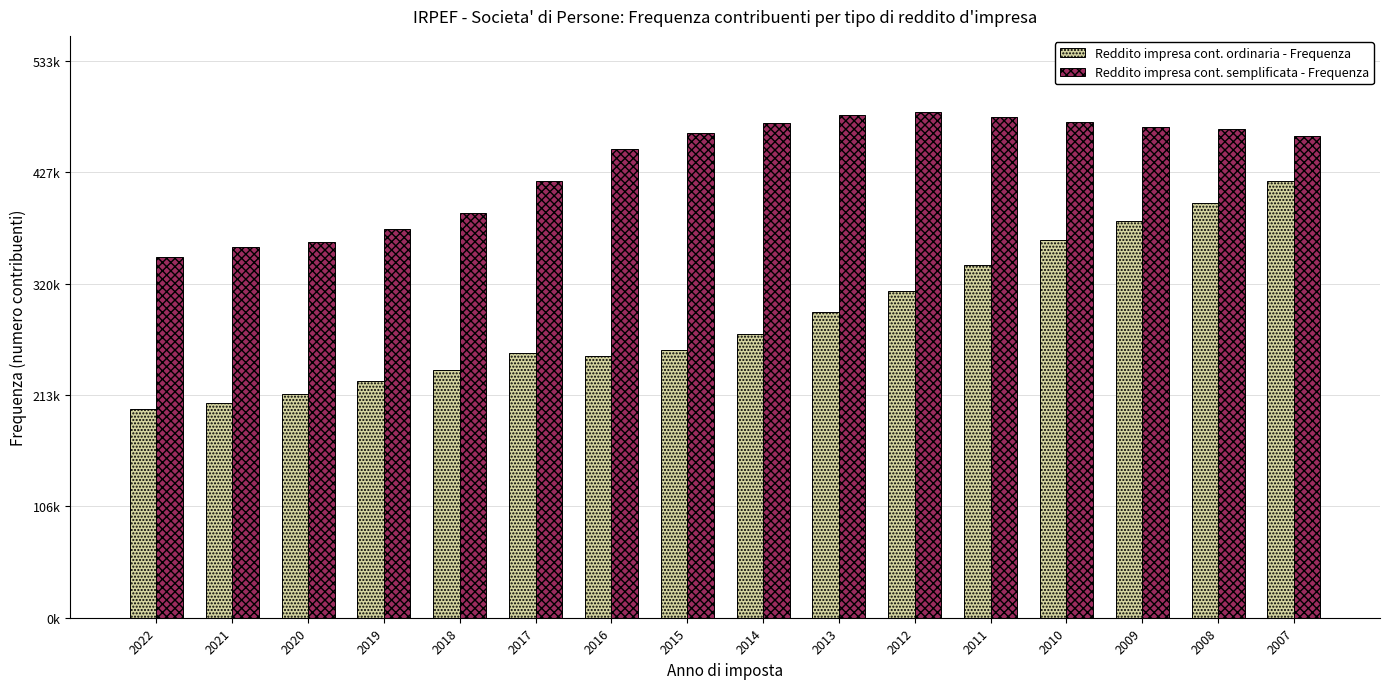

Are the bars grouped side by side (vs. stacked)?

Yes